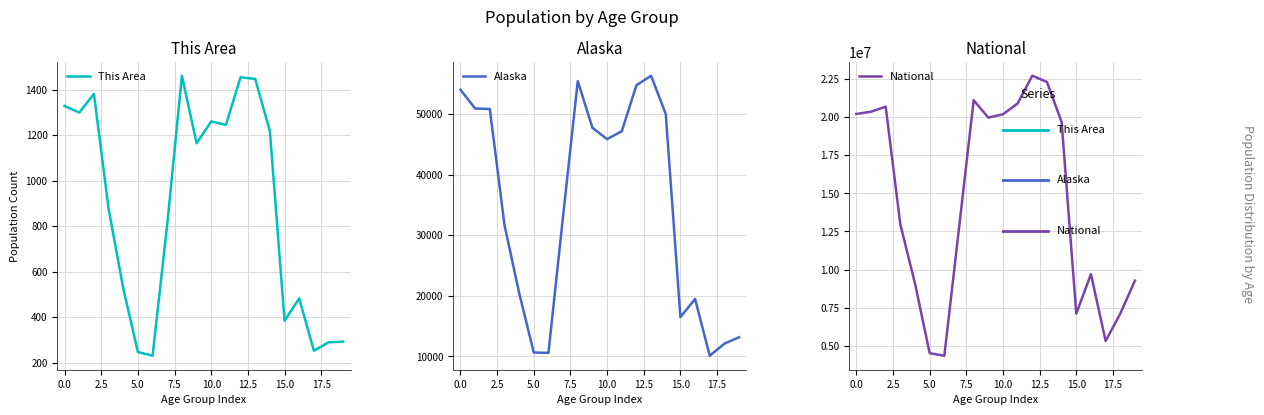

Reading left to right, transcribe all the data shown in this chart.

This Area: 1328	1299	1381	876	526	246	230	808	1461	1164	1260	1245	1454	1447	1217	384	482	252	289	292
Alaska: 53996	50887	50816	31679	20462	10628	10577	33214	55419	47706	45833	47141	54726	56300	49971	16471	19467	10103	12099	13148
National: 20201362	20348657	20677194	12954254	9086089	4519129	4354294	12712576	21101849	19962099	20179642	20890964	22708591	22298125	19664805	7113727	9704197	5319902	7115361	9278166